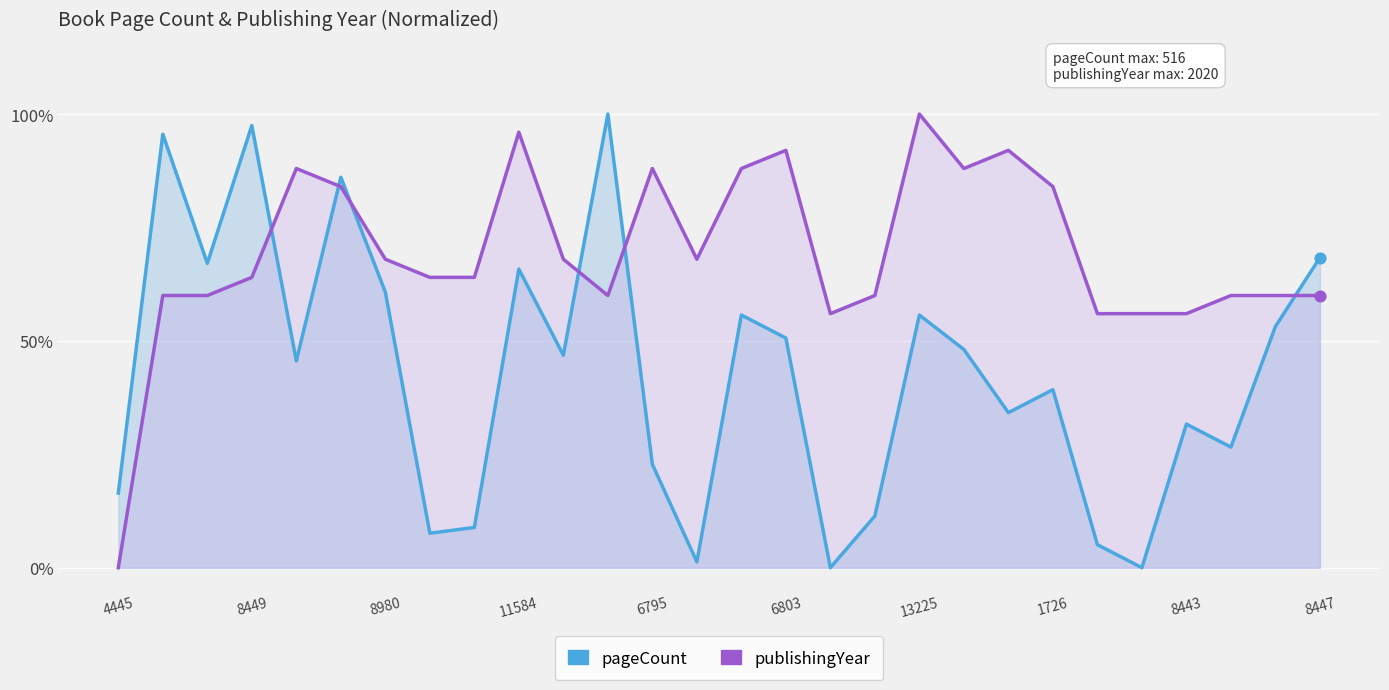

Which series reaches the maximum Y coordinate?

pageCount